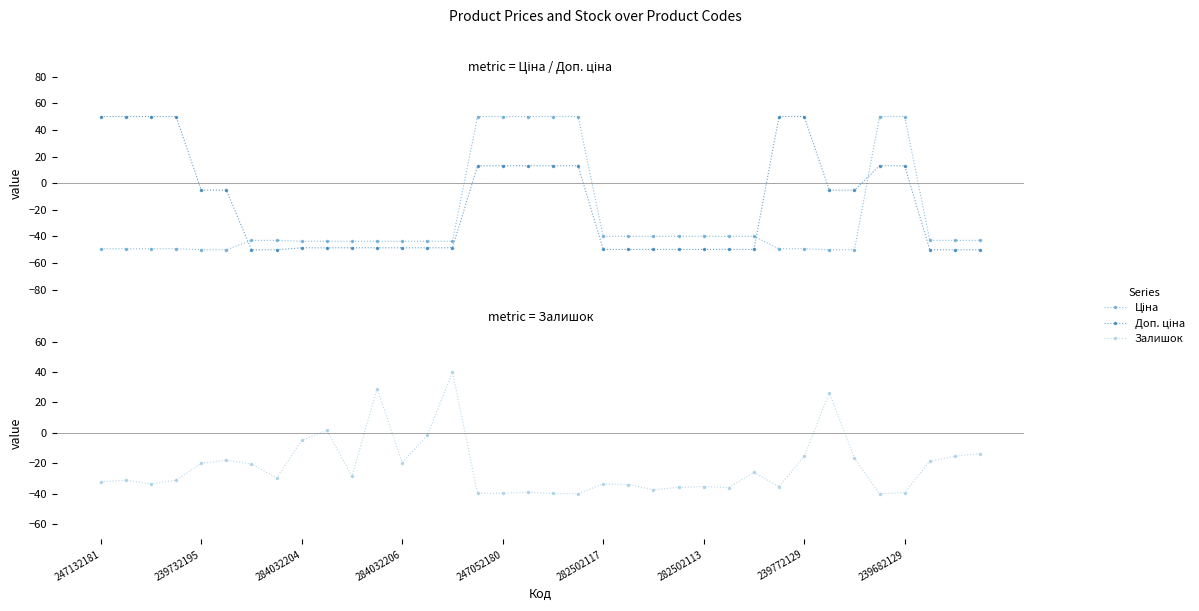

List the labels in order of Ціна value, largest first.

15, 16, 17, 18, 19, 31, 32, 20, 21, 22, 23, 24, 25, 26, 282502113, 239772129, 33, 34, 35, 239682129, 9, 10, 11, 12, 13, 14, 247132181, 239732195, 284032204, 284032206, 27, 28, 247052180, 282502117, 29, 30